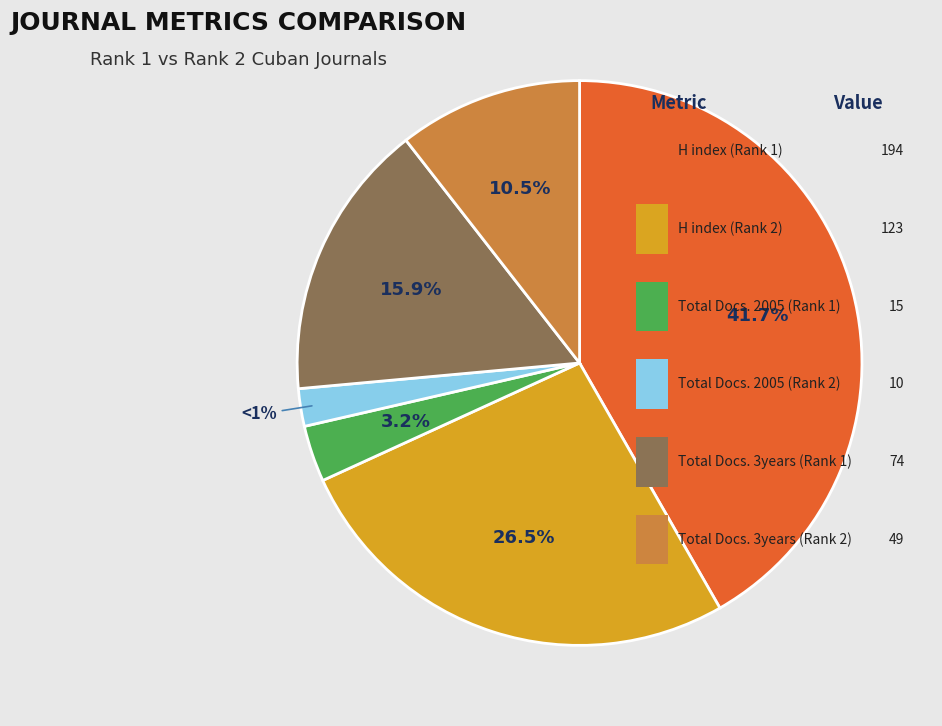

Count the number of slices in the pie.

6